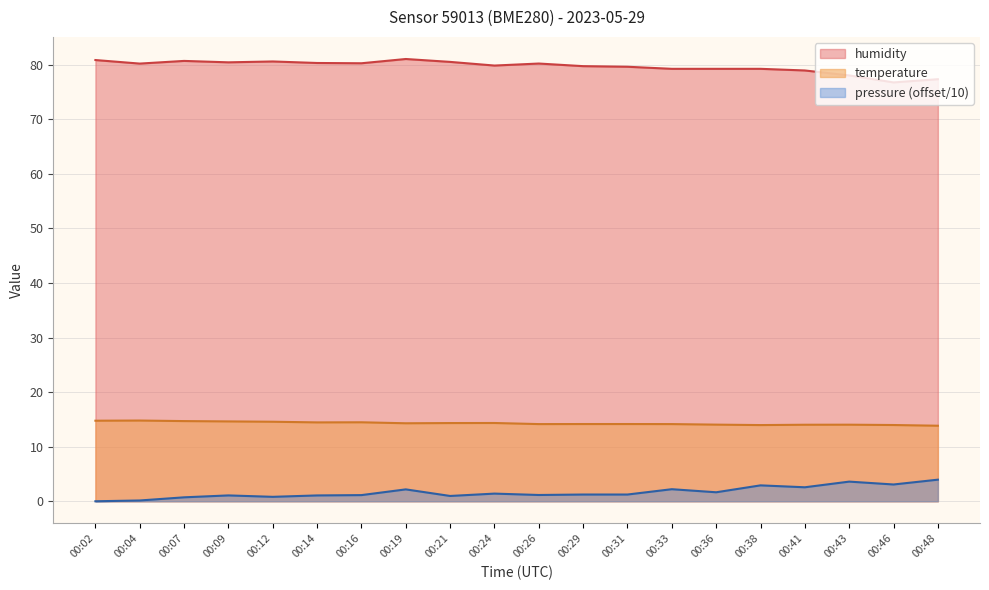

Which series has the largest range (max minus min)?

humidity